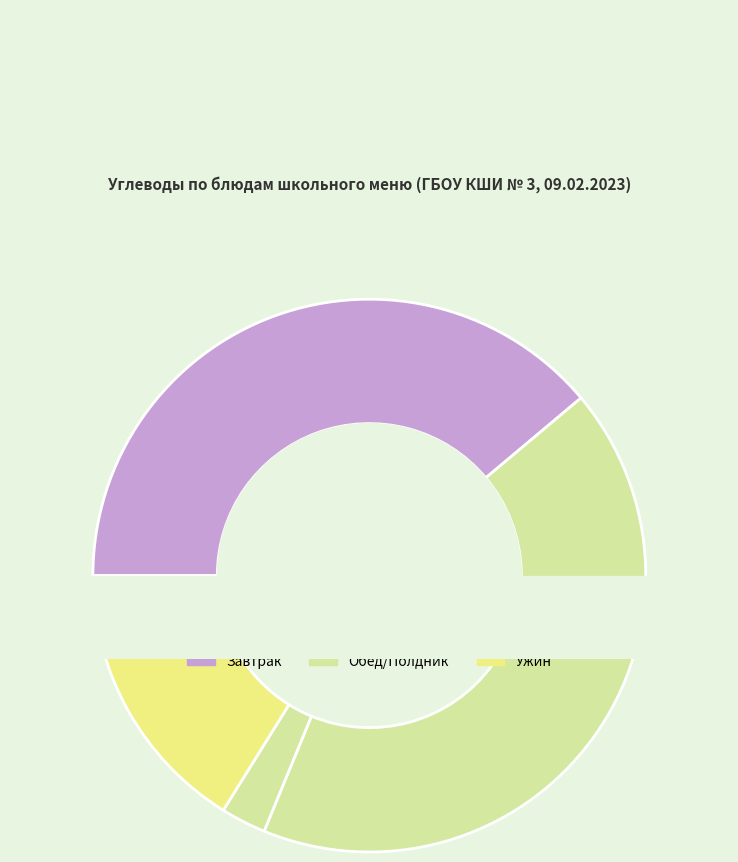

To the nearest percent, what percentage of the pie is сыр твердый?

7%